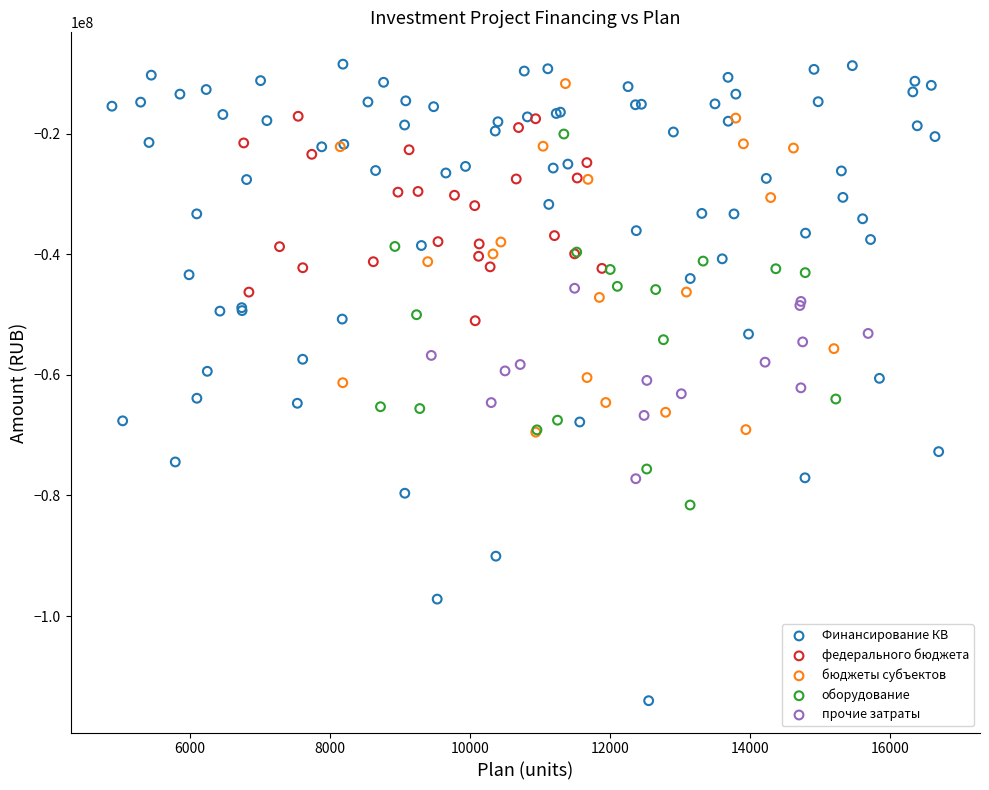

What are all the series names shown in the legend?

Финансирование КВ, федерального бюджета, бюджеты субъектов, оборудование, прочие затраты